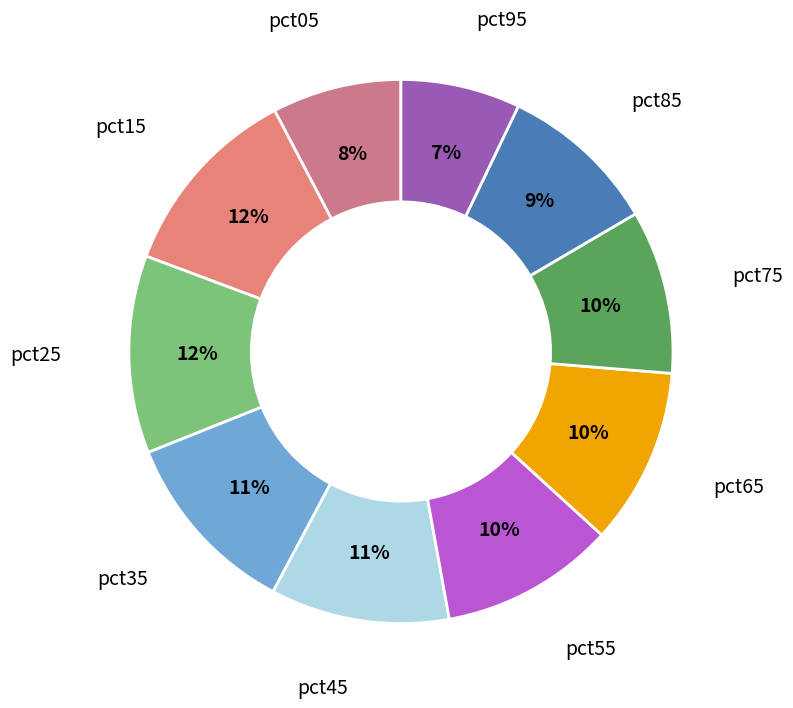

Is pct65 the majority of the pie?

No